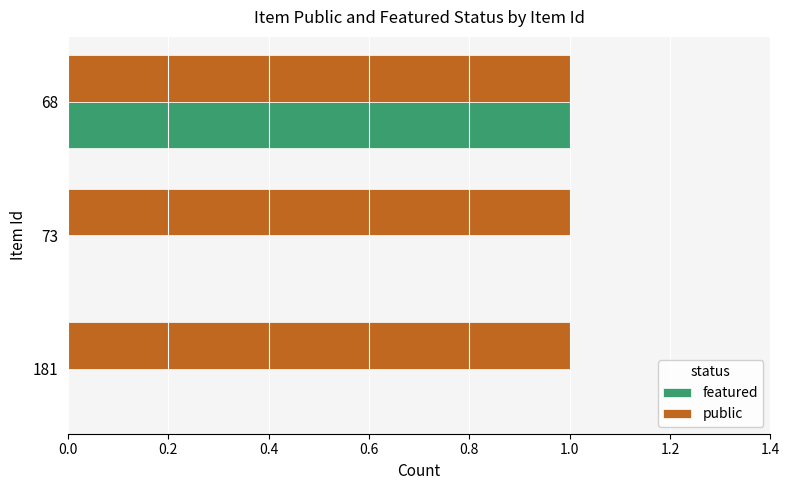

At which category is the sum across all series the highest?

68